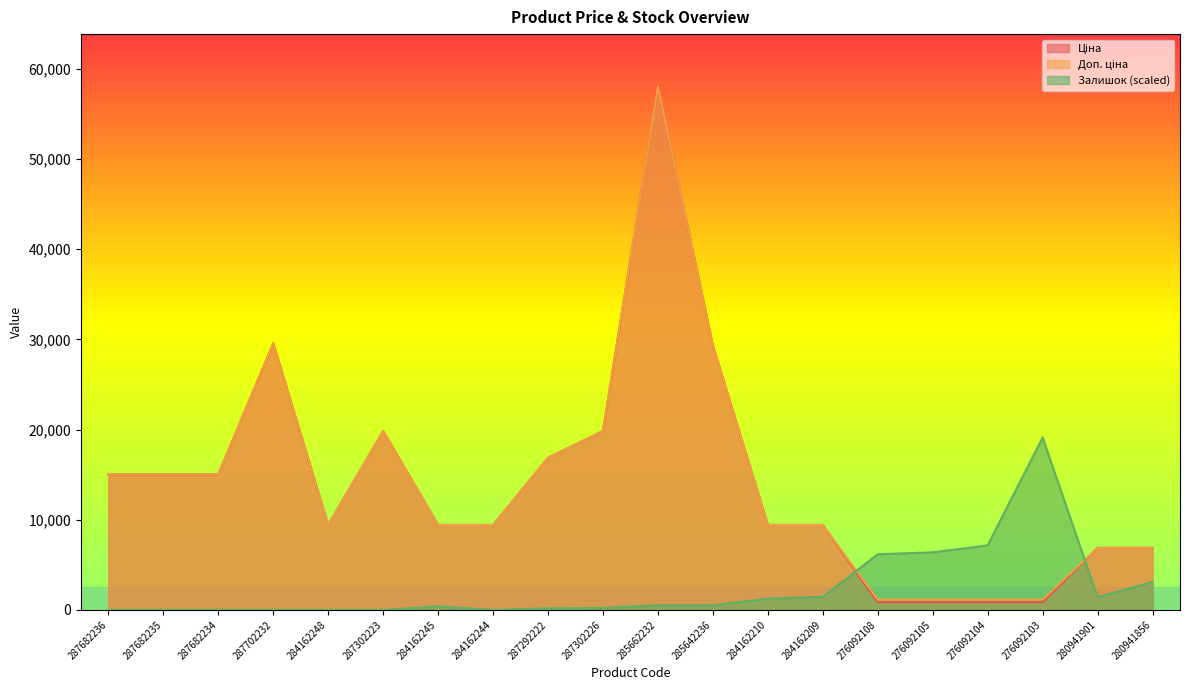

Which label corresponds to the smallest value in the chart?

287682236